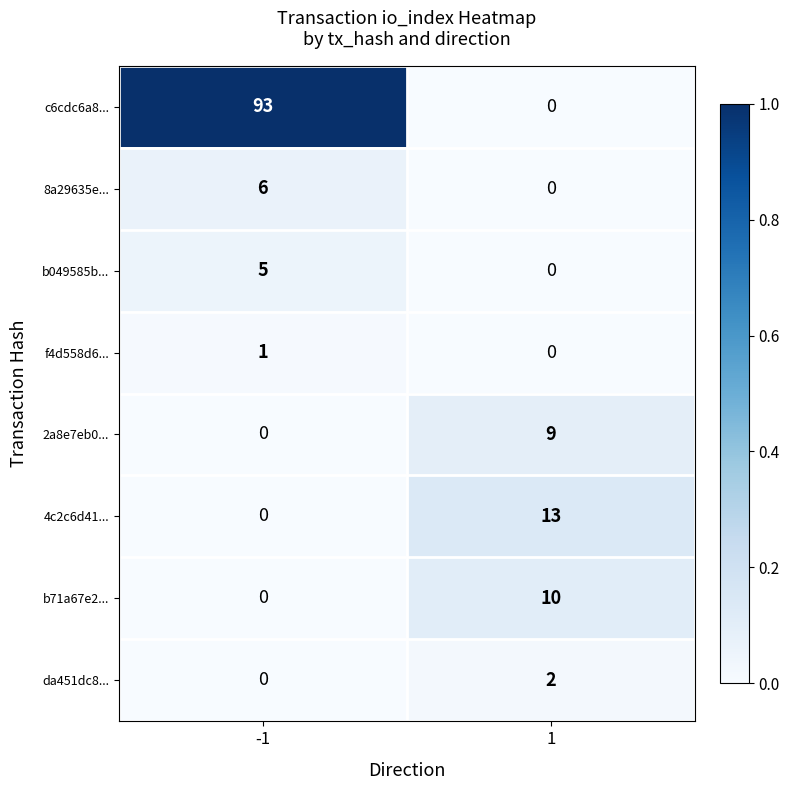

Which series has the widest spread of values?

c6cdc6a8...